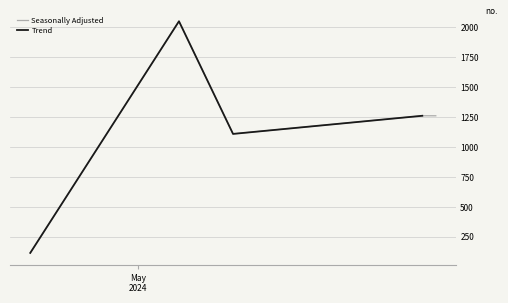

What is the label of the 3rd point from the left?

2024-05-08